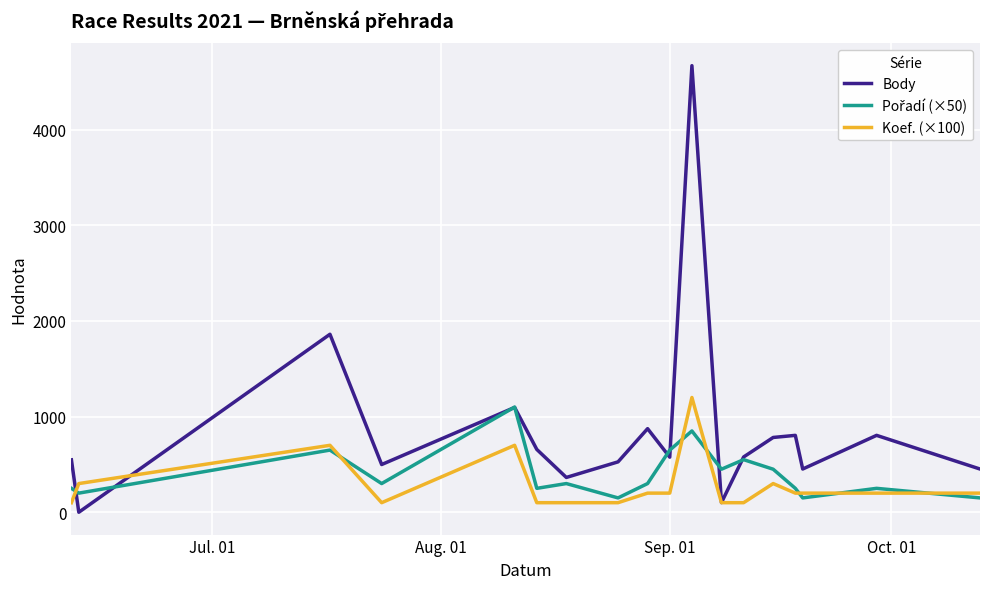

Which series has the widest spread of values?

Body